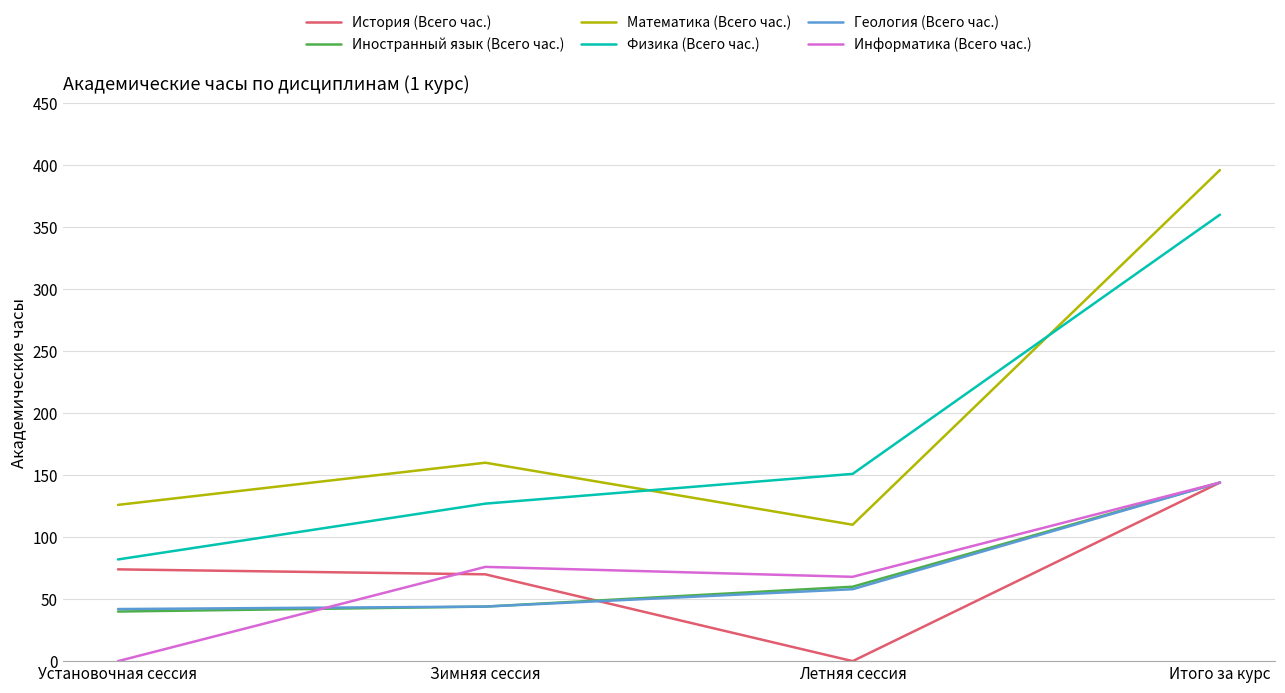

Which series has the widest spread of values?

Математика (Всего час.)